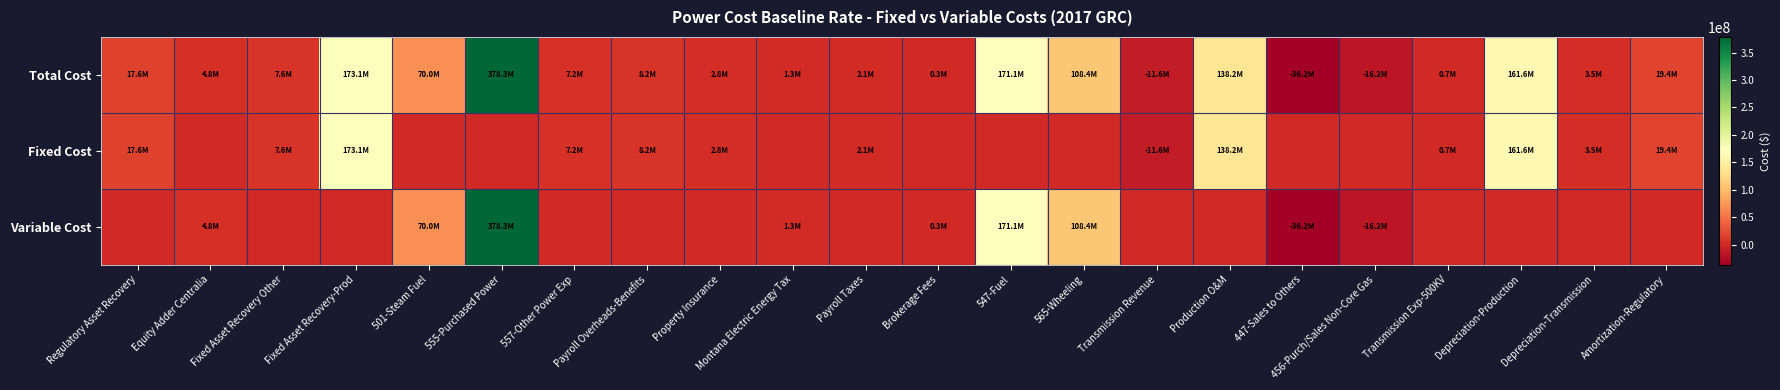

Reading left to right, list all the values displayed in this chart.

Total Cost: Regulatory Asset Recovery=17564314.5	Equity Adder Centralia=4769481.1	Fixed Asset Recovery Other=7564532.3	Fixed Asset Recovery-Prod=173054307.2	501-Steam Fuel=69962949.5	555-Purchased Power=378349379.6	557-Other Power Exp=7238267.2	Payroll Overheads-Benefits=8206061.1	Property Insurance=2763777.1	Montana Electric Energy Tax=1262663.3	Payroll Taxes=2119540.3	Brokerage Fees=313332.1	547-Fuel=171115373.9	565-Wheeling=108374278.4	Transmission Revenue=-11639833.4	Production O&M=138209148.7	447-Sales to Others=-36228866.8	456-Purch/Sales Non-Core Gas=-16223873.3	Transmission Exp-500KV=662134.9	Depreciation-Production=161583689.2	Depreciation-Transmission=3490805.0	Amortization-Regulatory=19415532.1
Fixed Cost: Regulatory Asset Recovery=17564314.5	Equity Adder Centralia=0.0	Fixed Asset Recovery Other=7564532.3	Fixed Asset Recovery-Prod=173054307.2	501-Steam Fuel=0.0	555-Purchased Power=0.0	557-Other Power Exp=7238267.2	Payroll Overheads-Benefits=8206061.1	Property Insurance=2763777.1	Montana Electric Energy Tax=0.0	Payroll Taxes=2119540.3	Brokerage Fees=0.0	547-Fuel=0.0	565-Wheeling=0.0	Transmission Revenue=-11639833.4	Production O&M=138209148.7	447-Sales to Others=0.0	456-Purch/Sales Non-Core Gas=0.0	Transmission Exp-500KV=662134.9	Depreciation-Production=161583689.2	Depreciation-Transmission=3490805.0	Amortization-Regulatory=19415532.1
Variable Cost: Regulatory Asset Recovery=0.0	Equity Adder Centralia=4769481.1	Fixed Asset Recovery Other=0.0	Fixed Asset Recovery-Prod=0.0	501-Steam Fuel=69962949.5	555-Purchased Power=378349379.6	557-Other Power Exp=0.0	Payroll Overheads-Benefits=0.0	Property Insurance=0.0	Montana Electric Energy Tax=1262663.3	Payroll Taxes=0.0	Brokerage Fees=313332.1	547-Fuel=171115373.9	565-Wheeling=108374278.4	Transmission Revenue=0.0	Production O&M=0.0	447-Sales to Others=-36228866.8	456-Purch/Sales Non-Core Gas=-16223873.3	Transmission Exp-500KV=0.0	Depreciation-Production=0.0	Depreciation-Transmission=0.0	Amortization-Regulatory=0.0